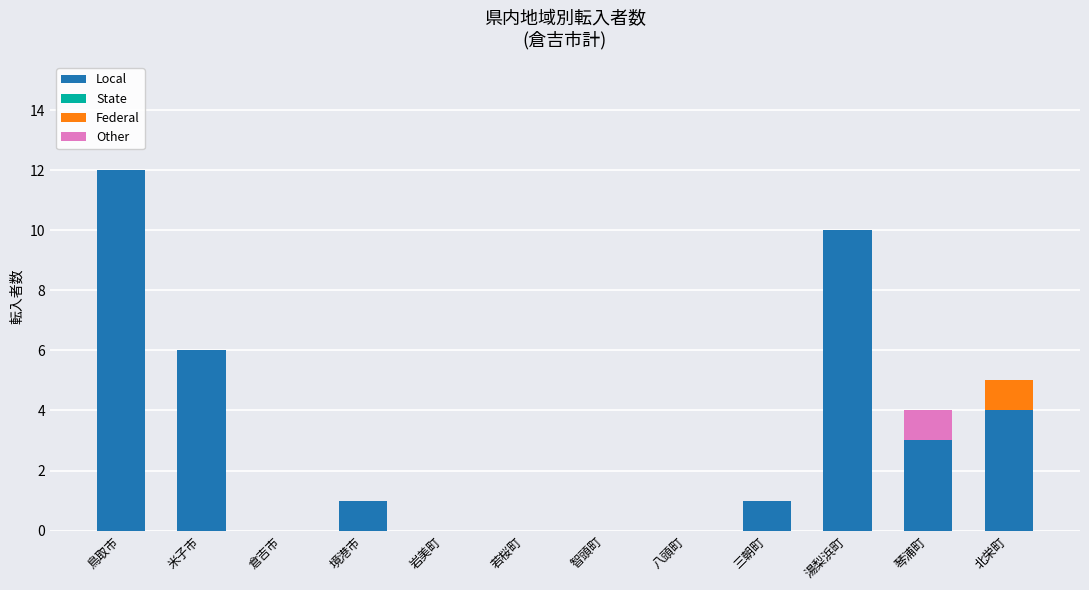

True or false: Local has a value of 2 at 境港市.

False